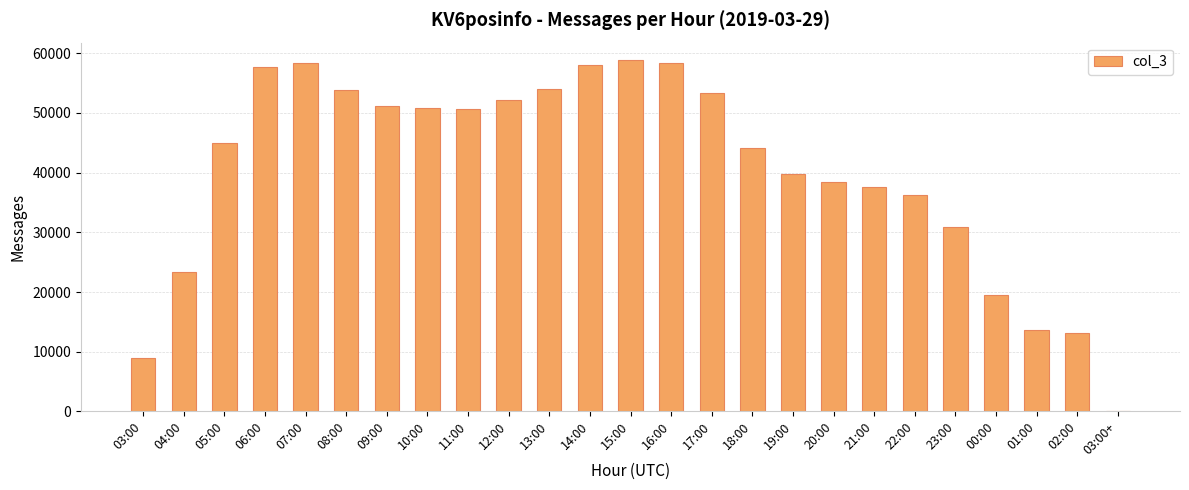

What is the greatest value displayed?

58822